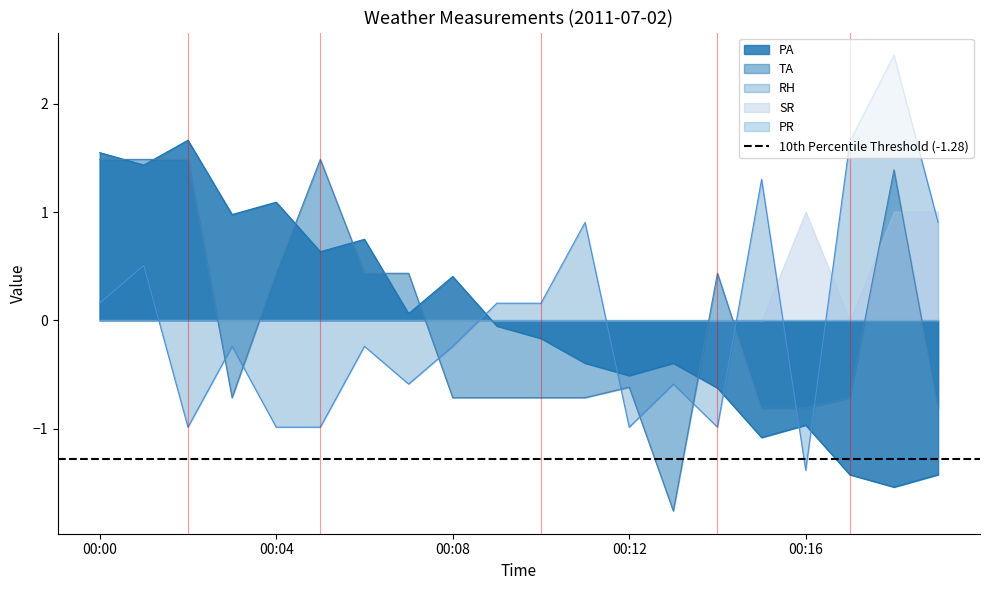

True or false: TA has more than 2 interior local peaks.

True